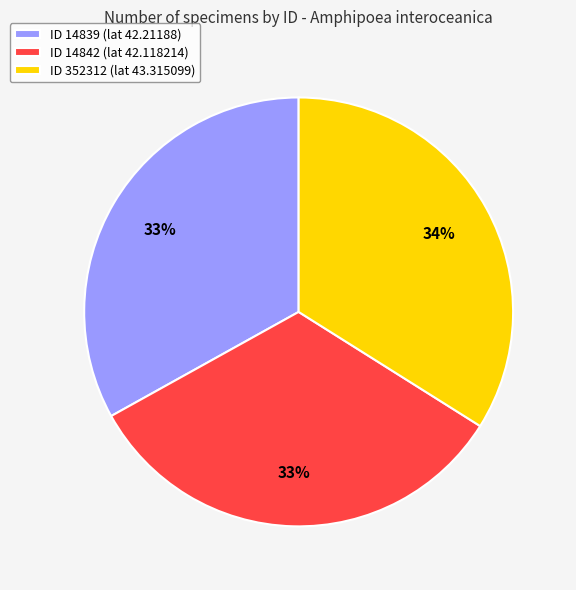

What percentage is the ID 352312 (lat 43.315099) slice, to the nearest percent?

34%